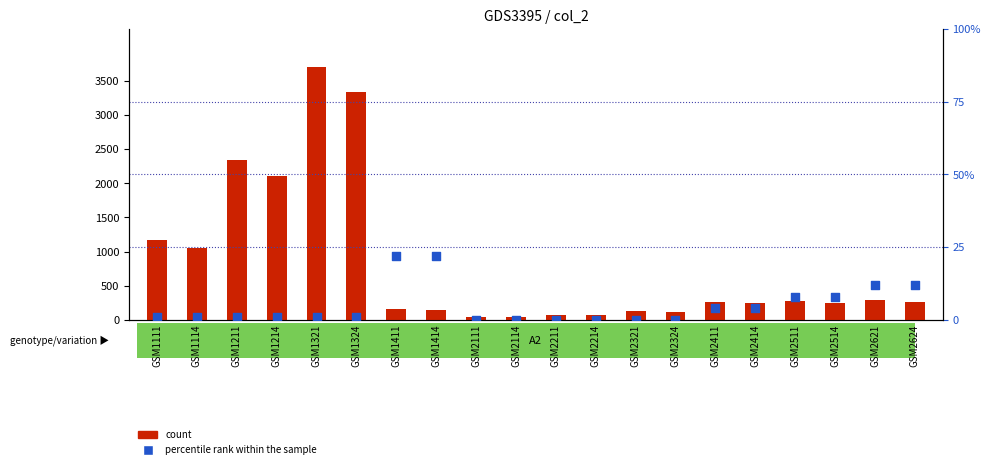

At how many categories does at least one series exceed 1505?

4